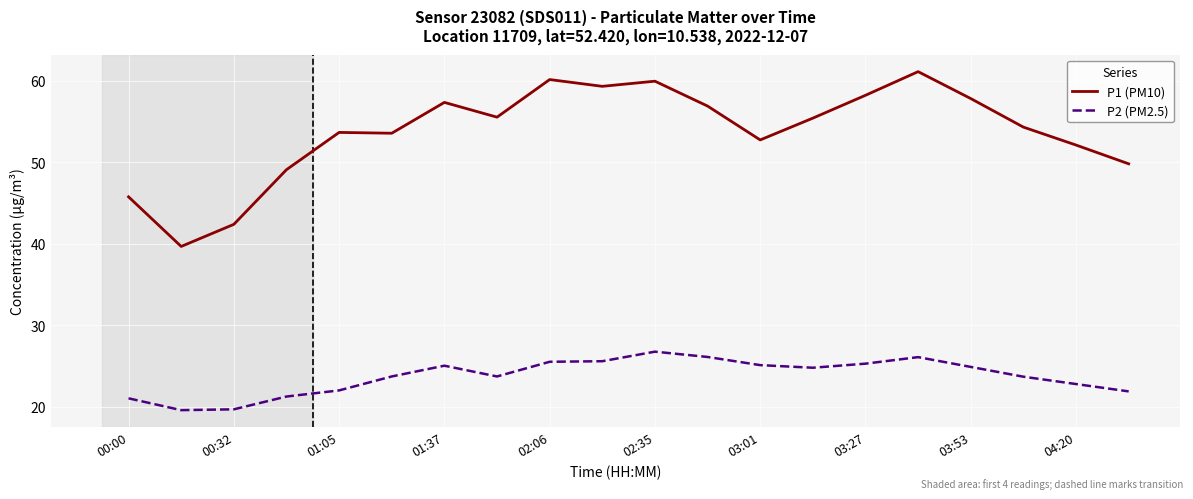

Which series has the largest total across all categories?

P1 (PM10)